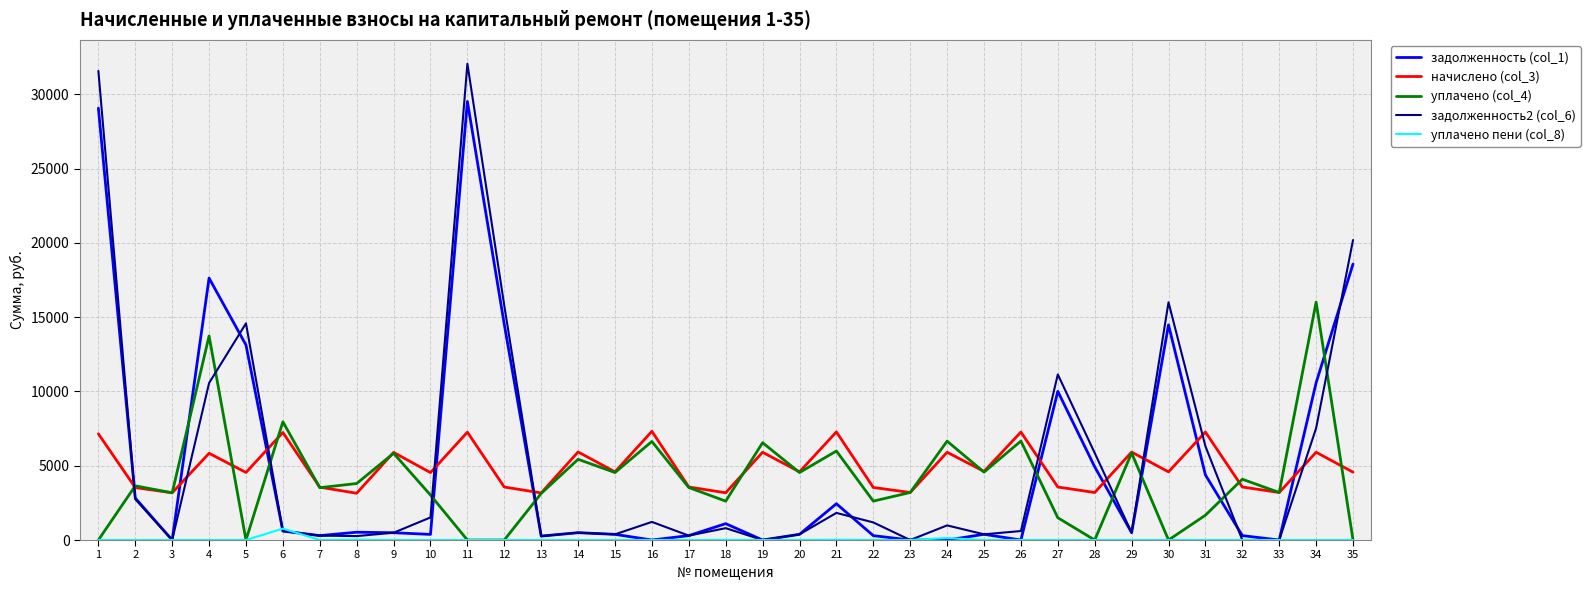

True or false: уплачено (col_4) and начислено (col_3) intersect in this chart.

True